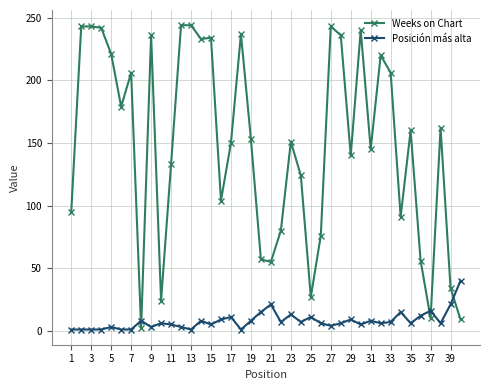

True or false: Weeks on Chart has more than 1 interior local peaks.

True